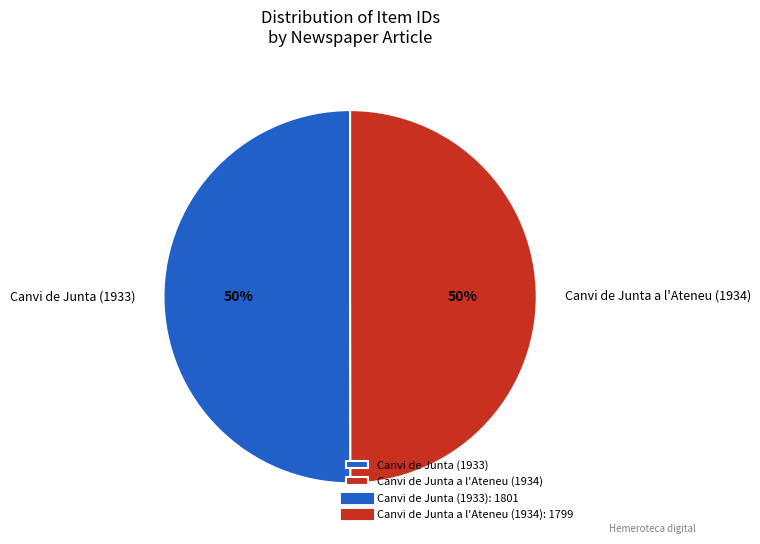

What percentage is the Canvi de Junta (1933) slice, to the nearest percent?

50%